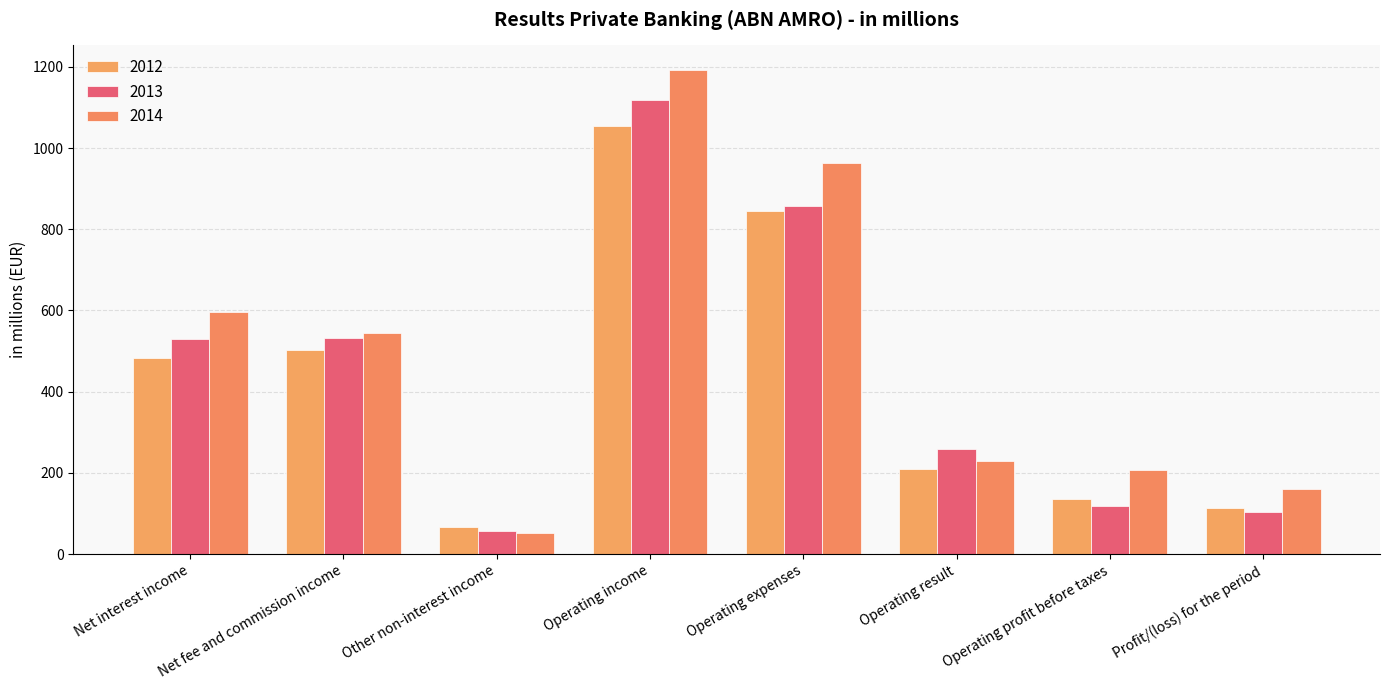

List the series in order of their peak value, lowest first.

2012, 2013, 2014